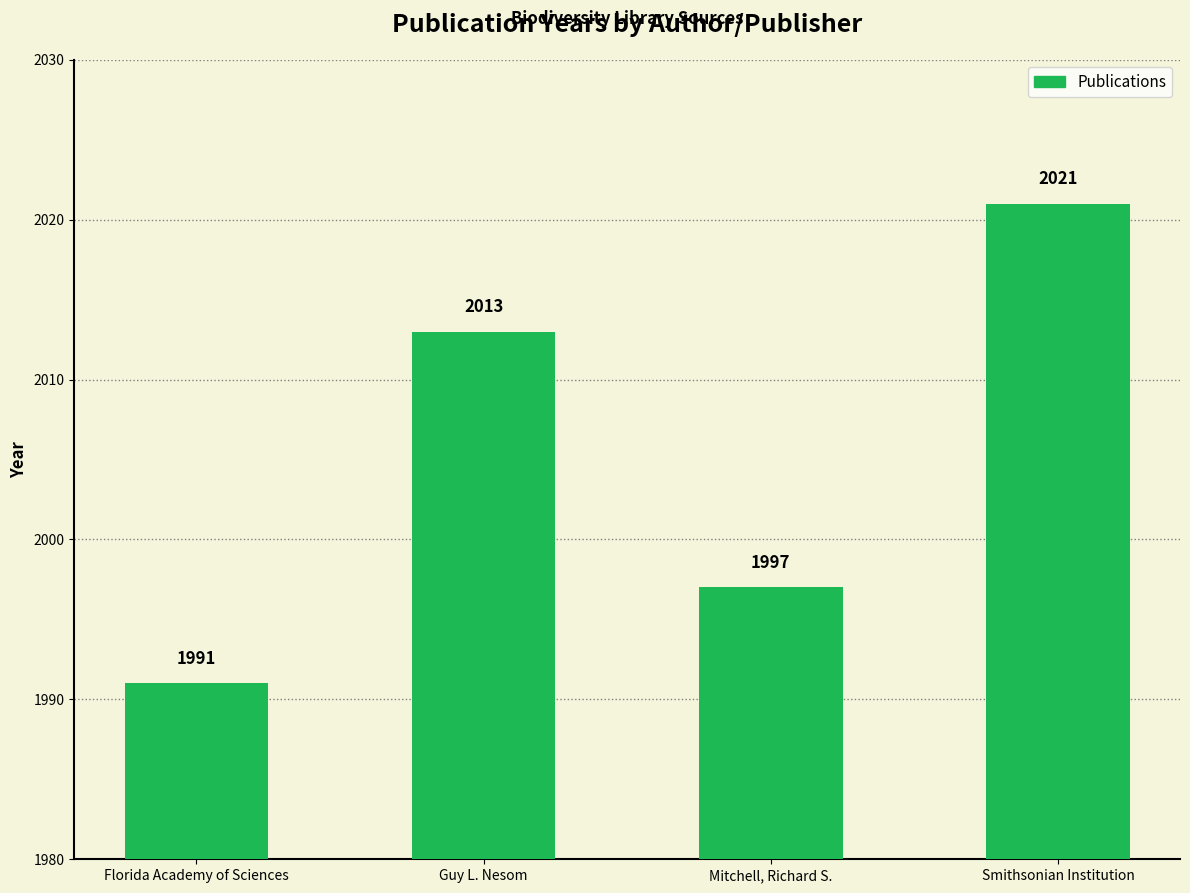

Approximately how many times larger is the value at Florida Academy of Sciences compared to Guy L. Nesom?

1.0